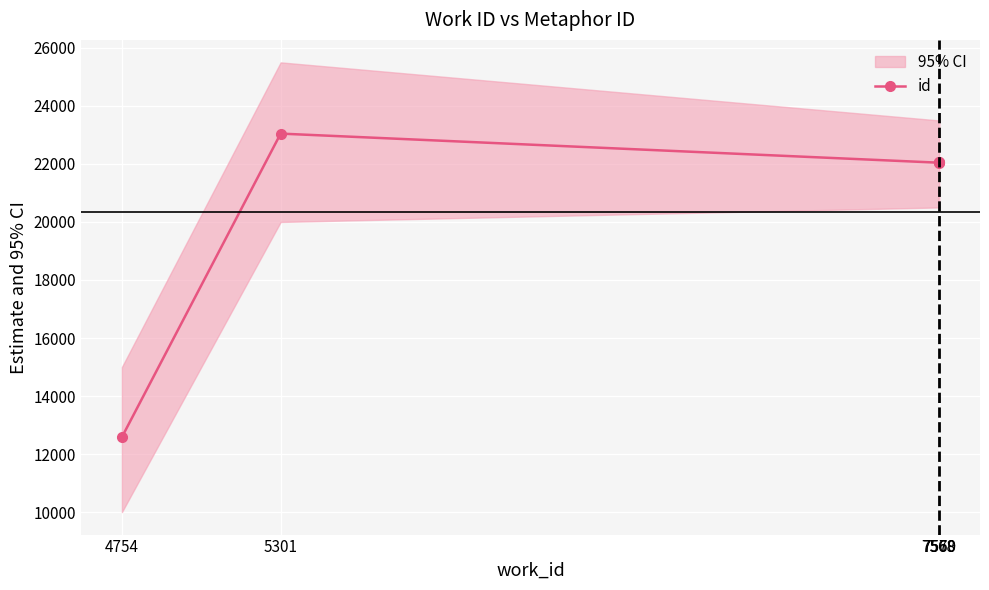

Rank the categories by value from lowest to highest.

4754, 7568, 7569, 7570, 5301